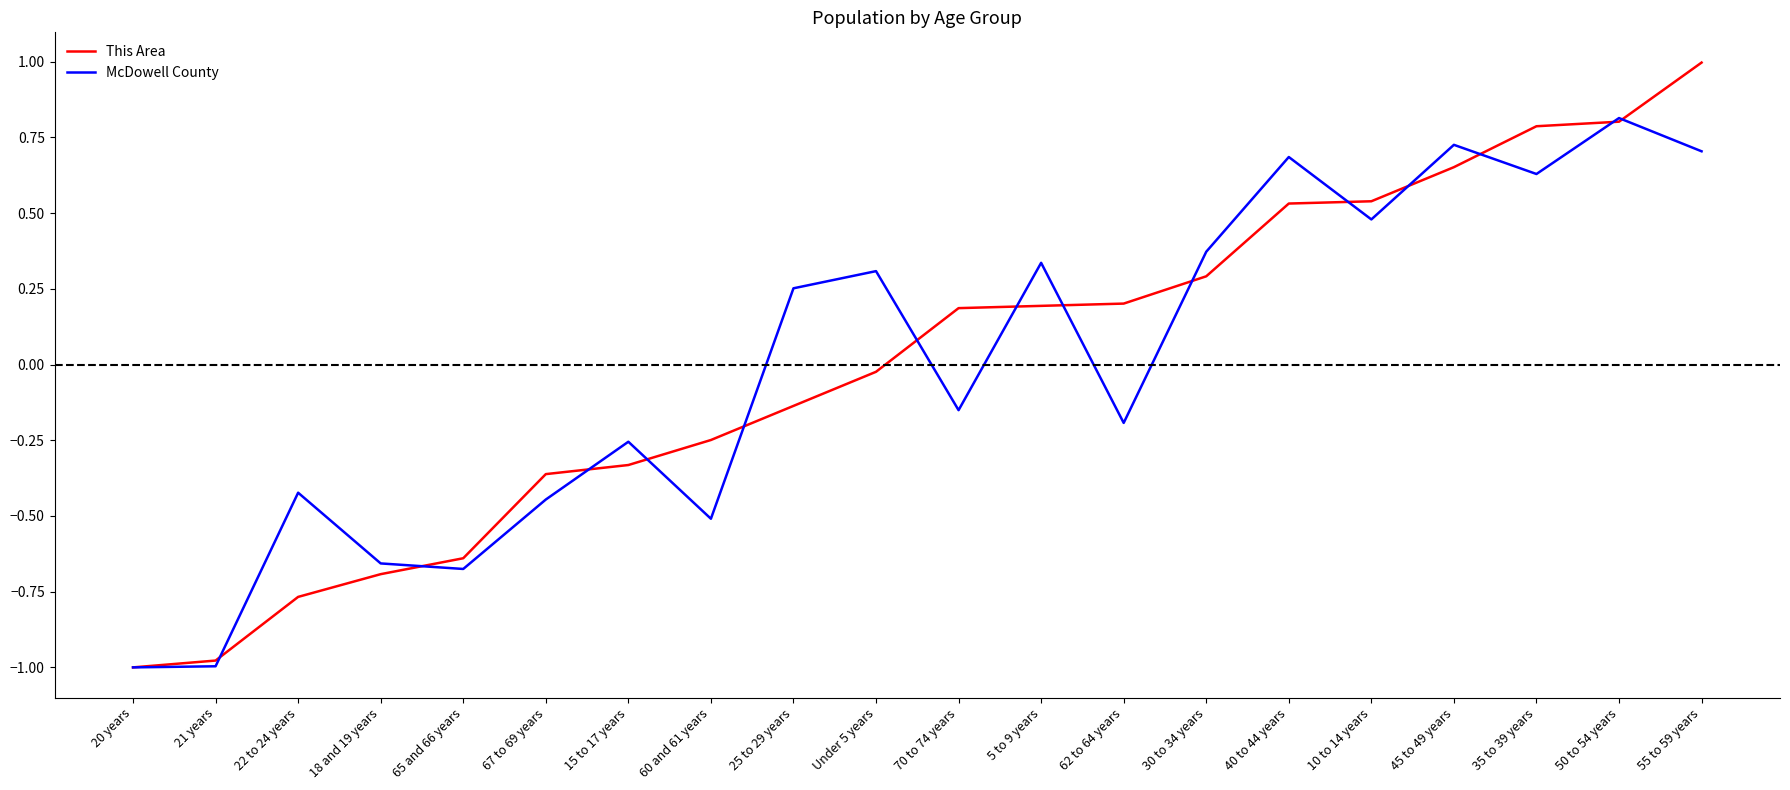

At which label does This Area first exceed 0?

70 to 74 years